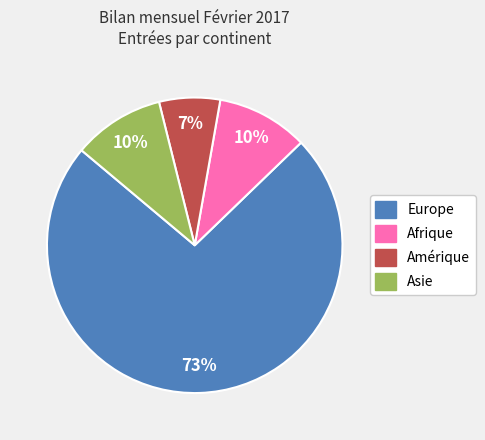

To the nearest percent, what percentage of the pie is Europe?

73%